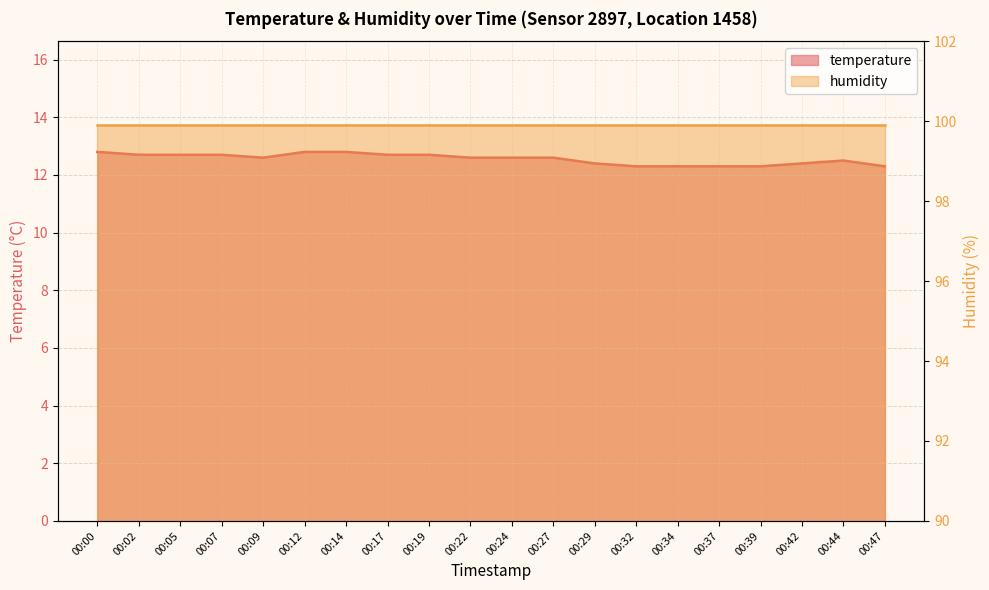

Reading left to right, what are all the values shown in this chart?

12.8	12.7	12.7	12.7	12.6	12.8	12.8	12.7	12.7	12.6	12.6	12.6	12.4	12.3	12.3	12.3	12.3	12.4	12.5	12.3